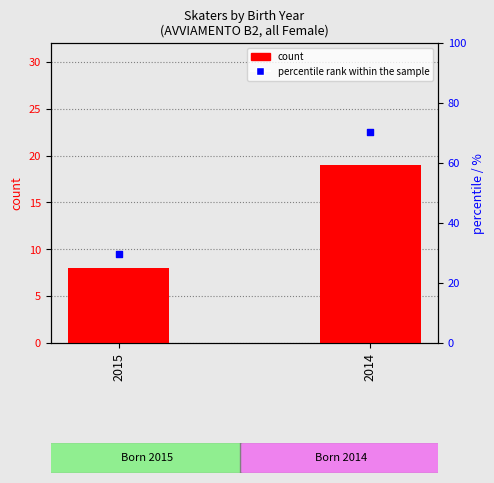

Which series reaches the maximum Y coordinate?

percentile rank within the sample